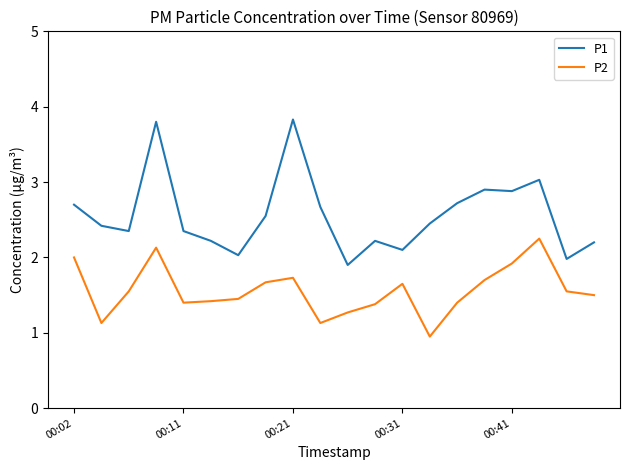

Which series has the largest total across all categories?

P1